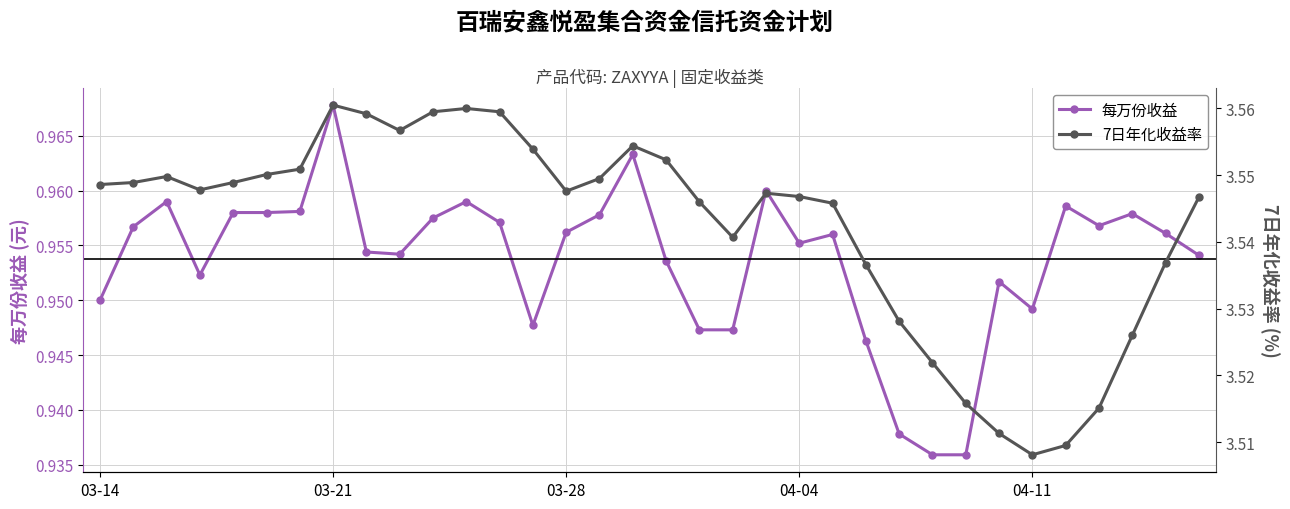

What are all the series names shown in the legend?

每万份收益, 7日年化收益率